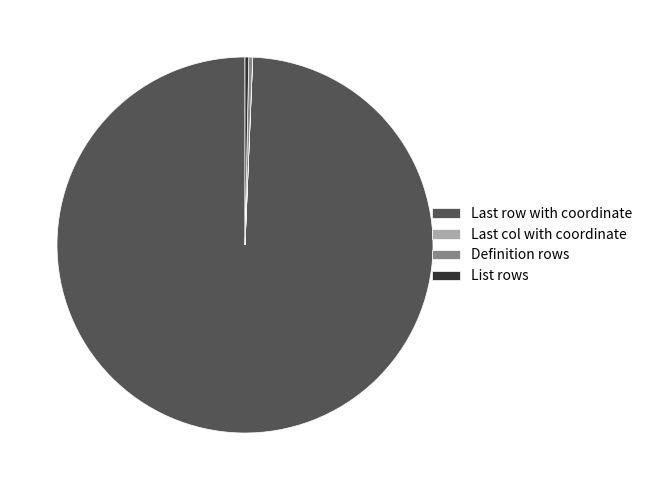

Which slice is the largest?

Last row with coordinate